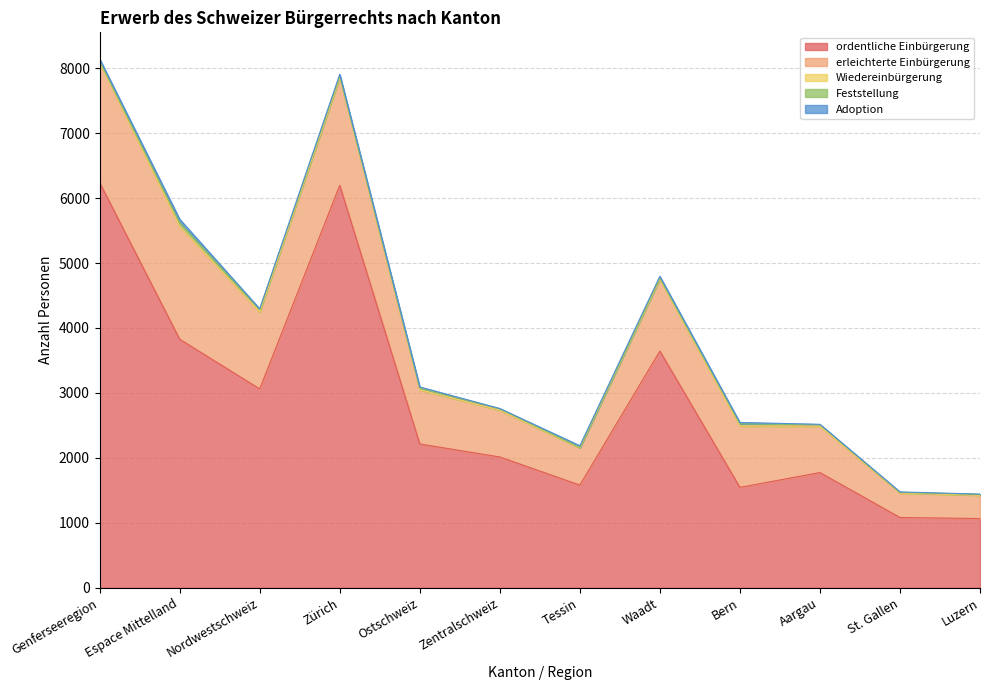

Does the chart have visible grid lines?

Yes